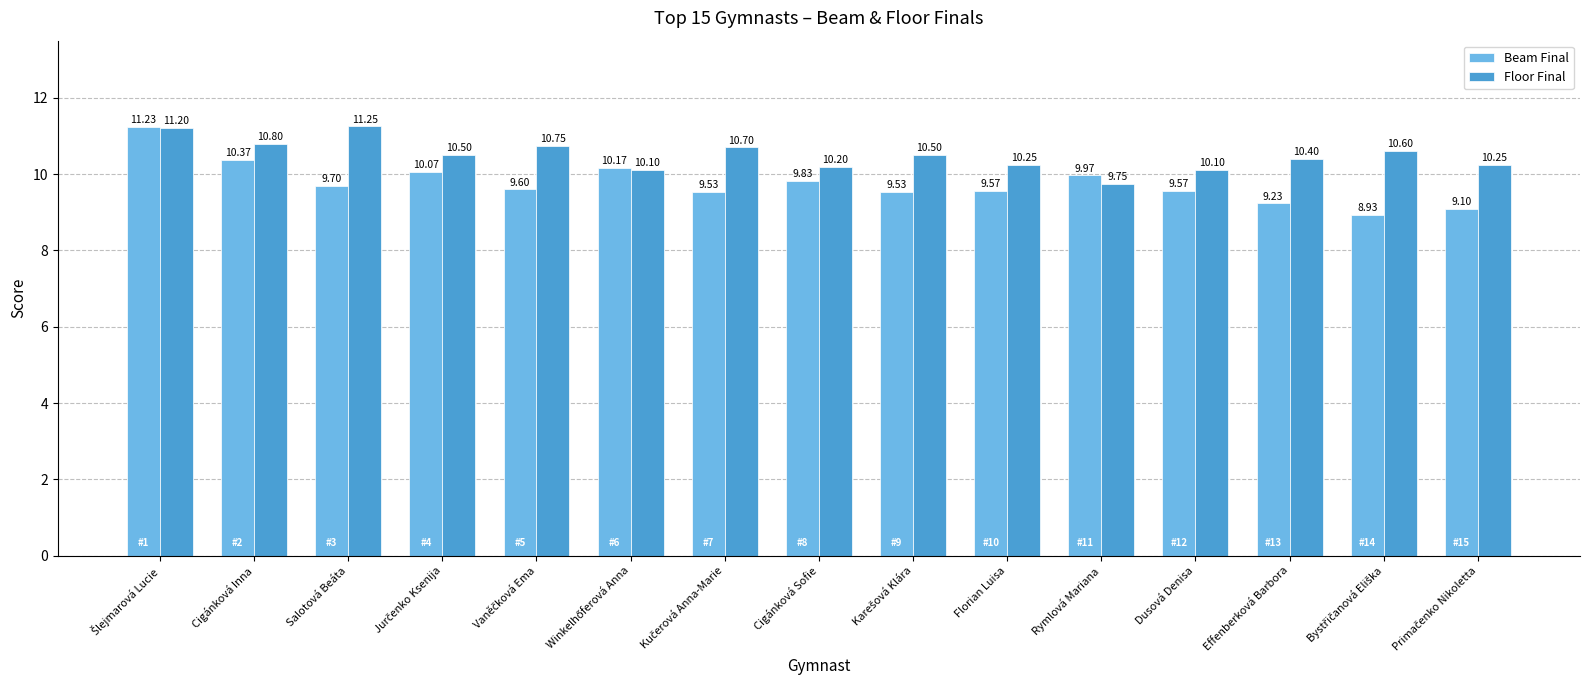

What is the difference between the Beam Final values at Cigánková Sofie and Effenberková Barbora?

0.6